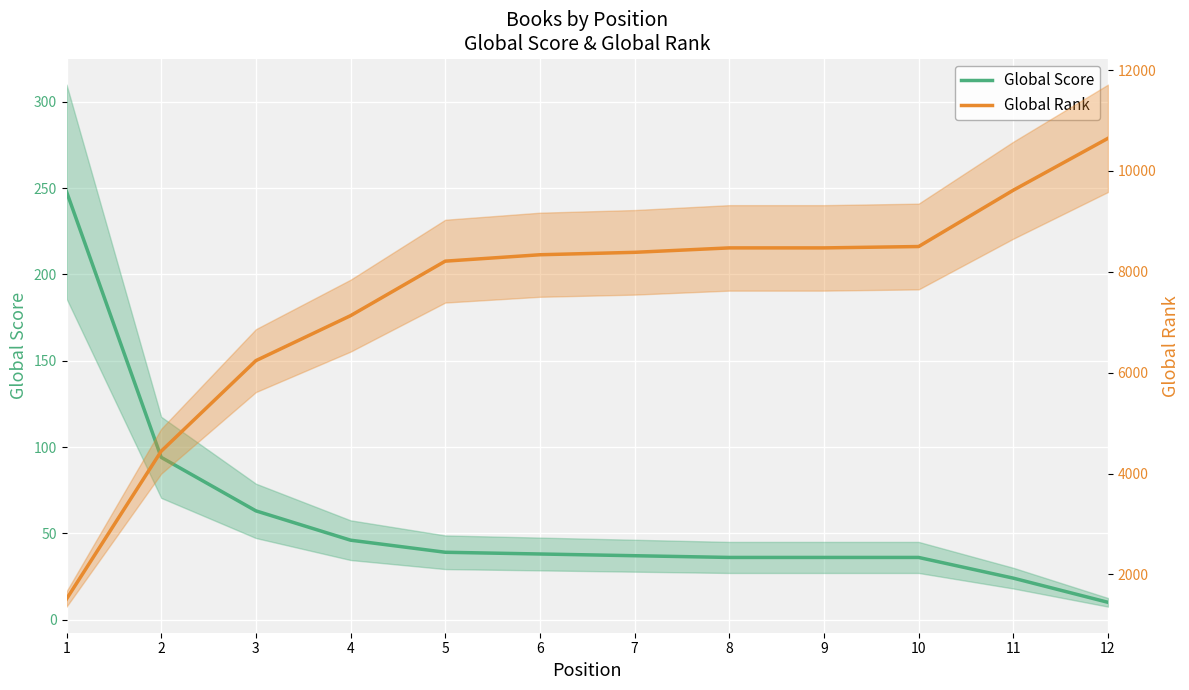

What is the minimum value shown in the chart?

10